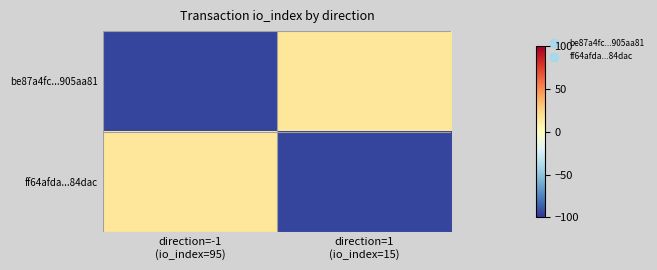

Reading left to right, list all the values displayed in this chart.

be87a4fc...905aa81: direction=-1
(io_index=95)=-95	direction=1
(io_index=15)=15
ff64afda...84dac: direction=-1
(io_index=95)=15	direction=1
(io_index=15)=-95